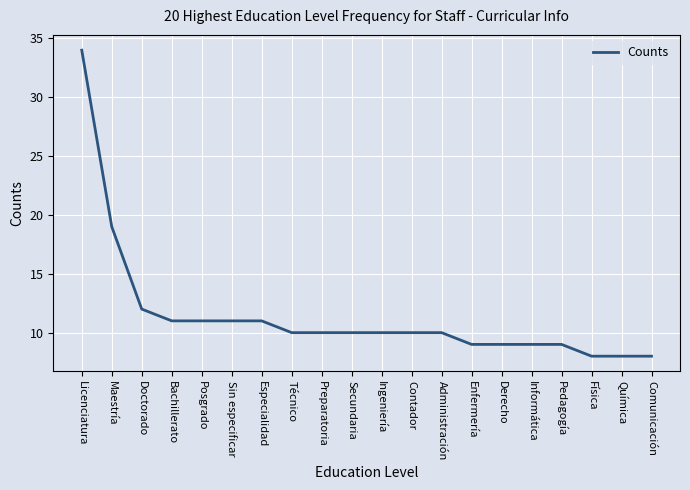

Is it true that the value at Derecho is 9?

True